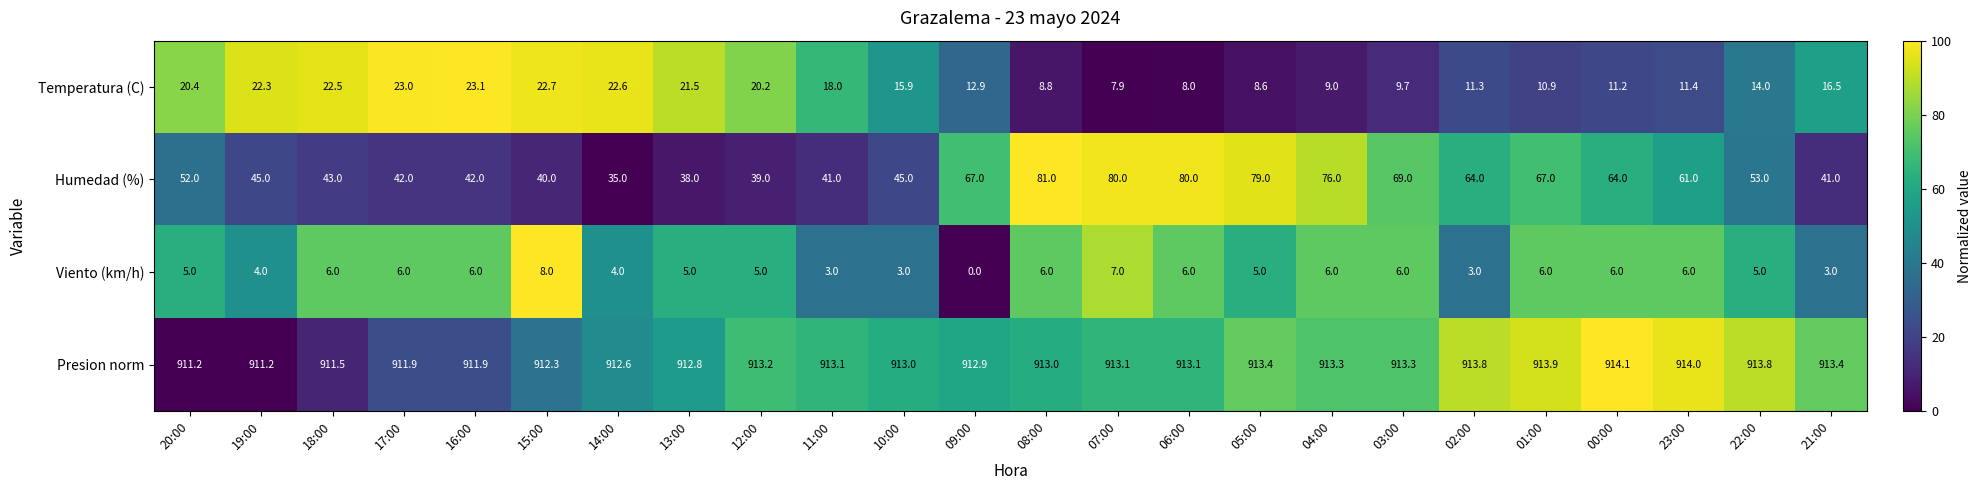

List the series in order of their peak value, highest first.

Presion norm, Humedad (%), Temperatura (C), Viento (km/h)